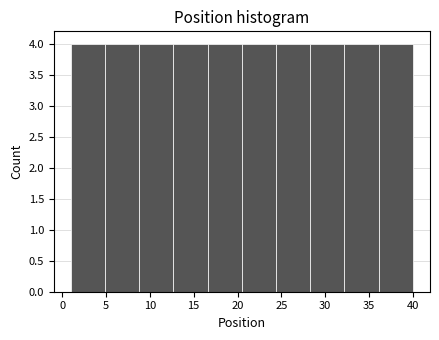

How tall is the bar that spans 4.9 to 8.8 on the x-axis? Neither the bar edges nor the heights are printed on the chart, so give them approximately, as read against the axes.

4